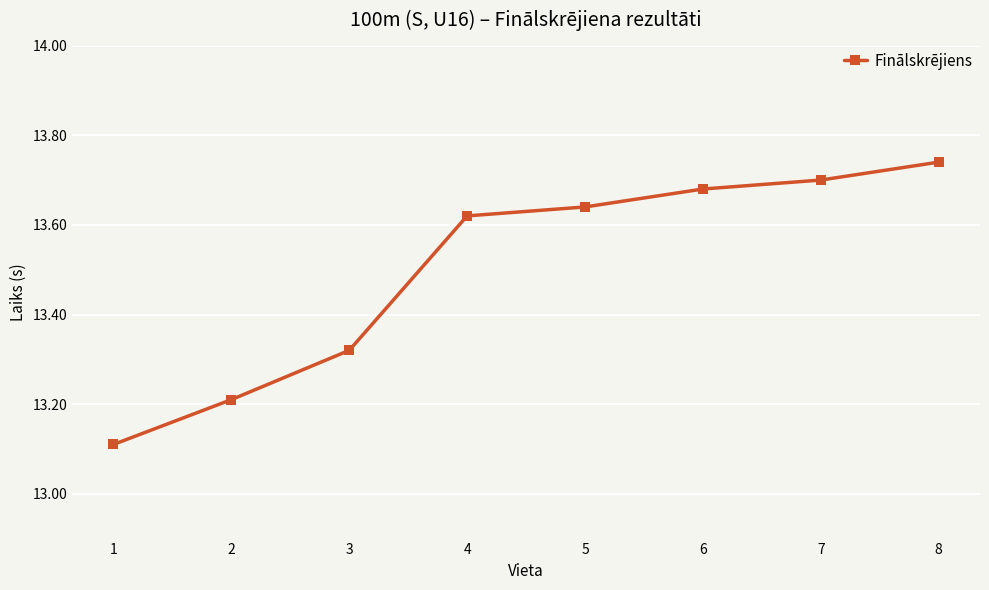

Which category has the lowest value across all series?

1